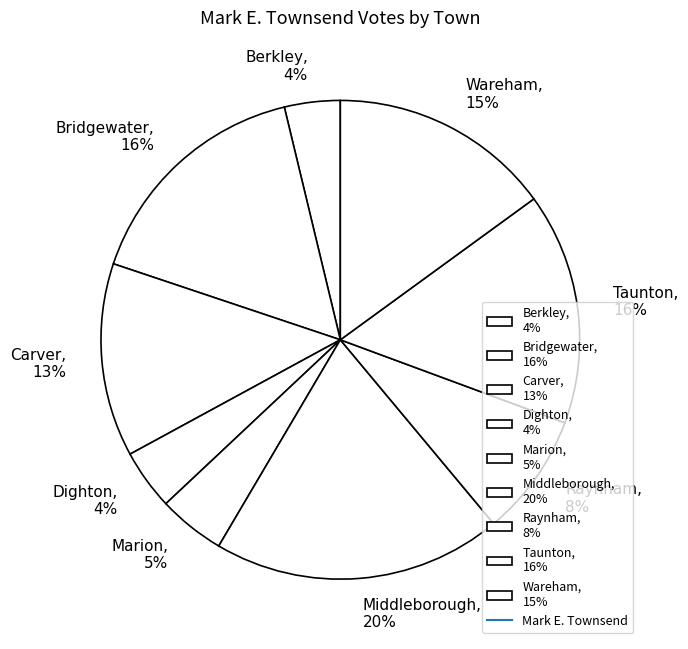

Do Berkley, 4% and Dighton, 4% together represent more than half of the pie?

No